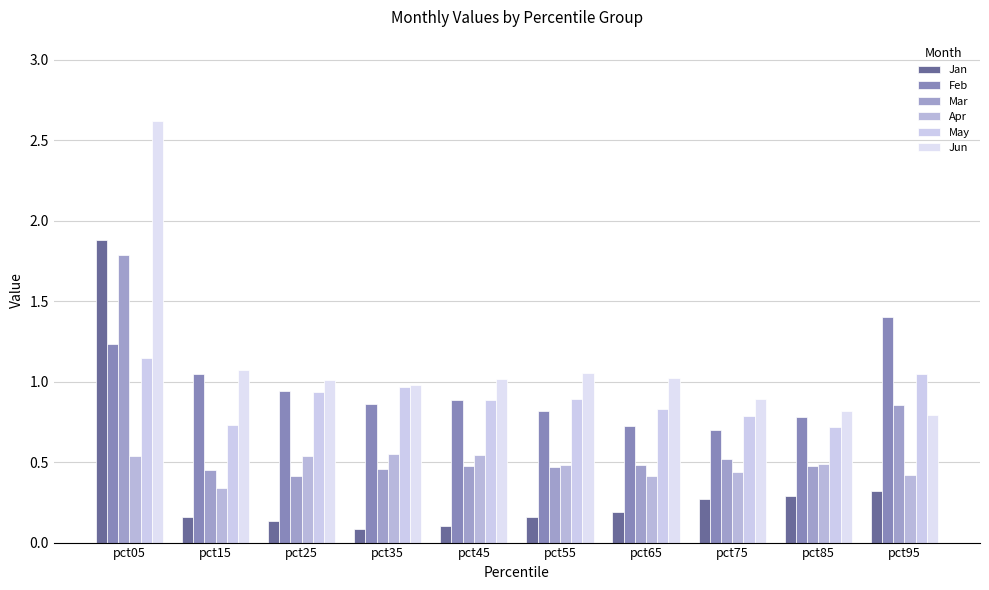

What is the lowest value of the Jun series?

0.8